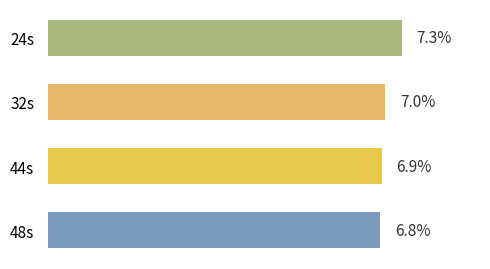

List the labels in order of value, largest first.

24s, 32s, 44s, 48s